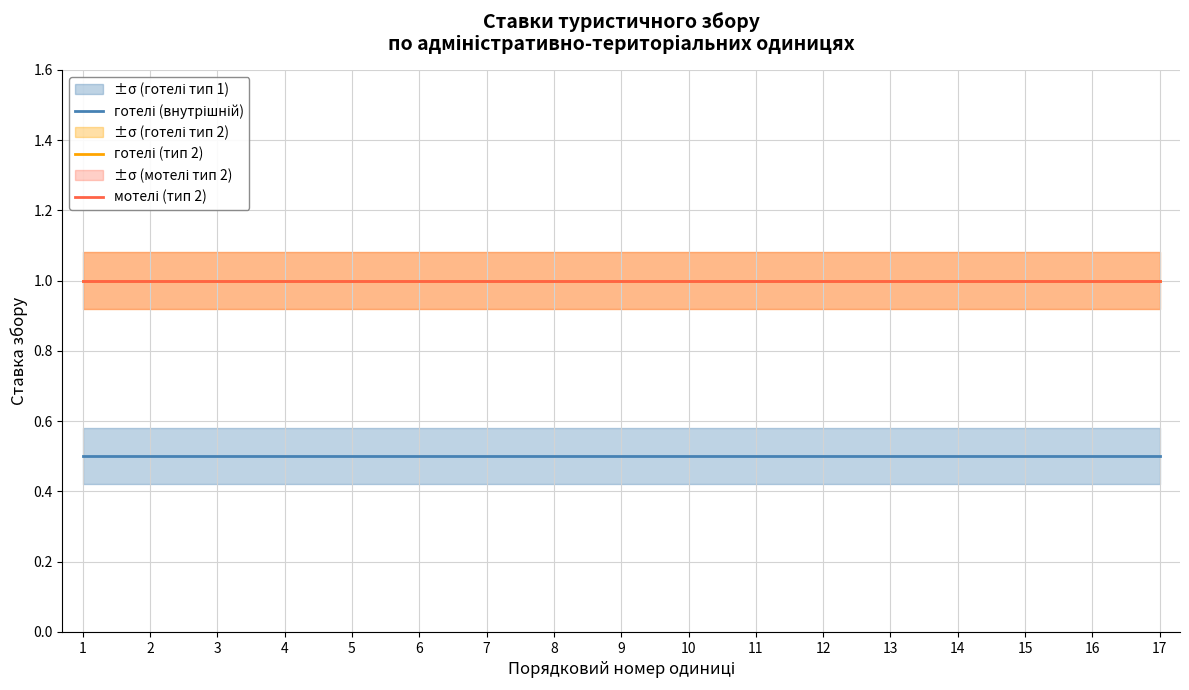

Reading left to right, extract all data points from this chart.

готелі (внутрішній): 1=0.5	2=0.5	3=0.5	4=0.5	5=0.5	6=0.5	7=0.5	8=0.5	9=0.5	10=0.5	11=0.5	12=0.5	13=0.5	14=0.5	15=0.5	16=0.5	17=0.5
готелі (тип 2): 1=1.0	2=1.0	3=1.0	4=1.0	5=1.0	6=1.0	7=1.0	8=1.0	9=1.0	10=1.0	11=1.0	12=1.0	13=1.0	14=1.0	15=1.0	16=1.0	17=1.0
мотелі (тип 2): 1=1.0	2=1.0	3=1.0	4=1.0	5=1.0	6=1.0	7=1.0	8=1.0	9=1.0	10=1.0	11=1.0	12=1.0	13=1.0	14=1.0	15=1.0	16=1.0	17=1.0